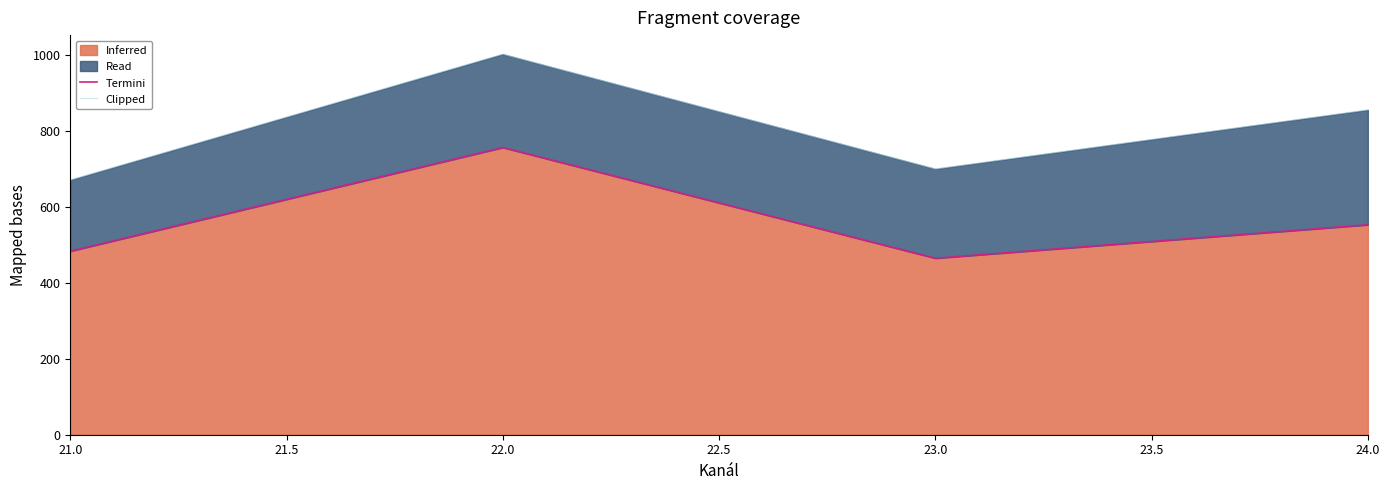

What is the label of the 4th point from the right?

21.0